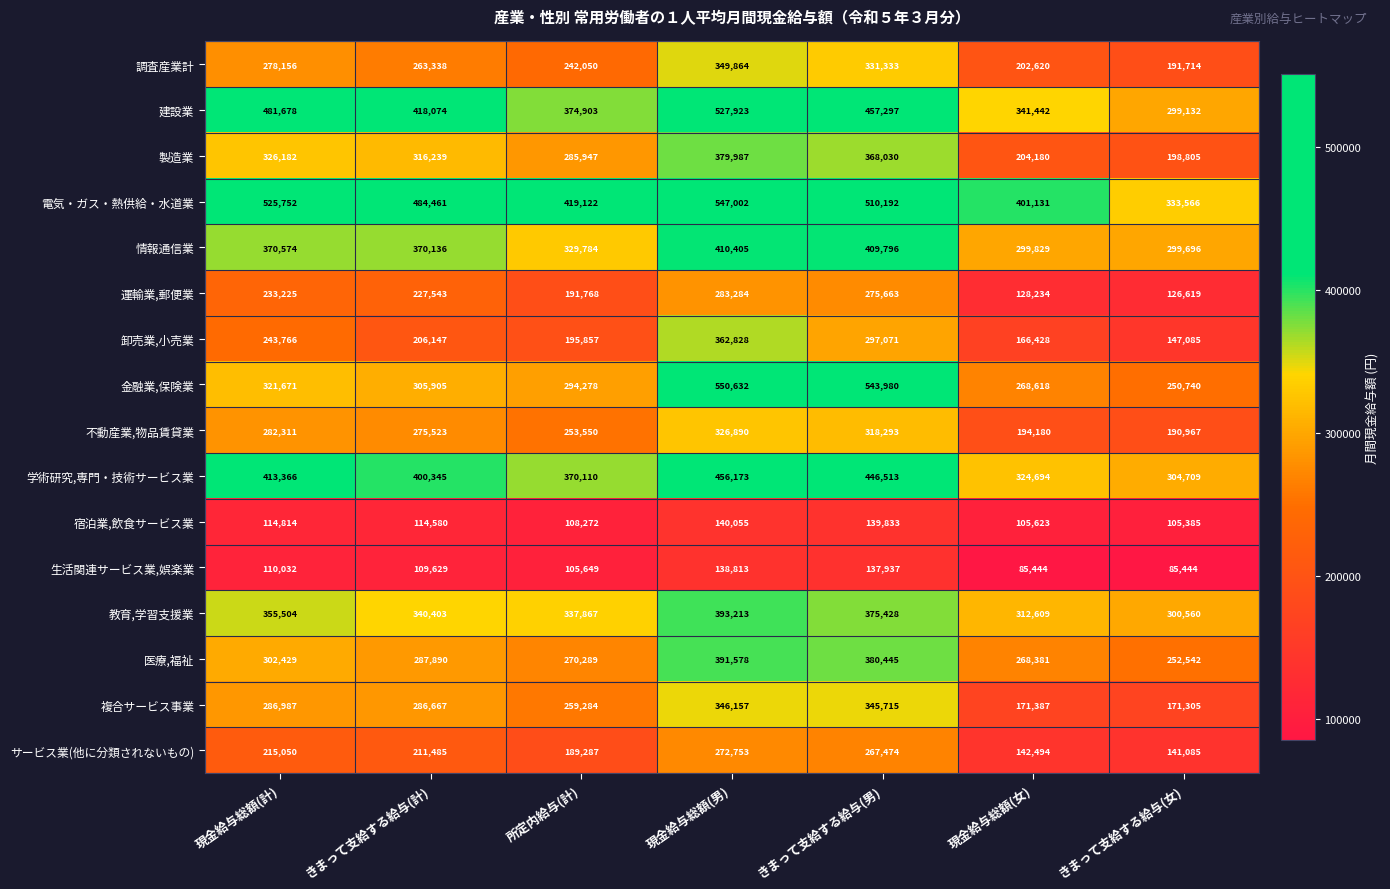

What is the total value across all series at きまって支給する給与(女)?

3399354